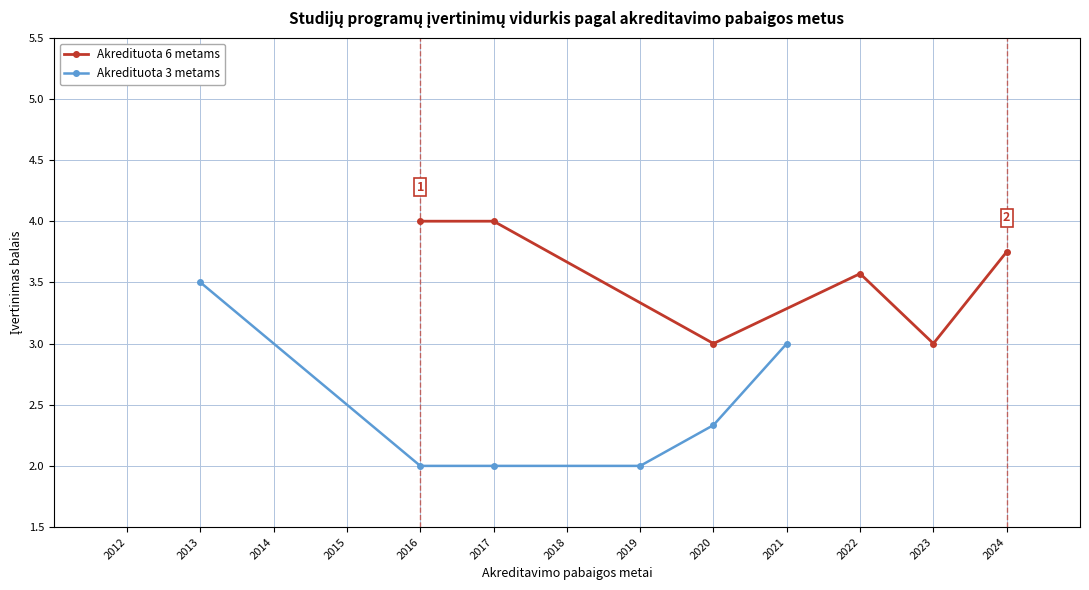

What is the minimum value for Akredituota 3 metams?

2.0